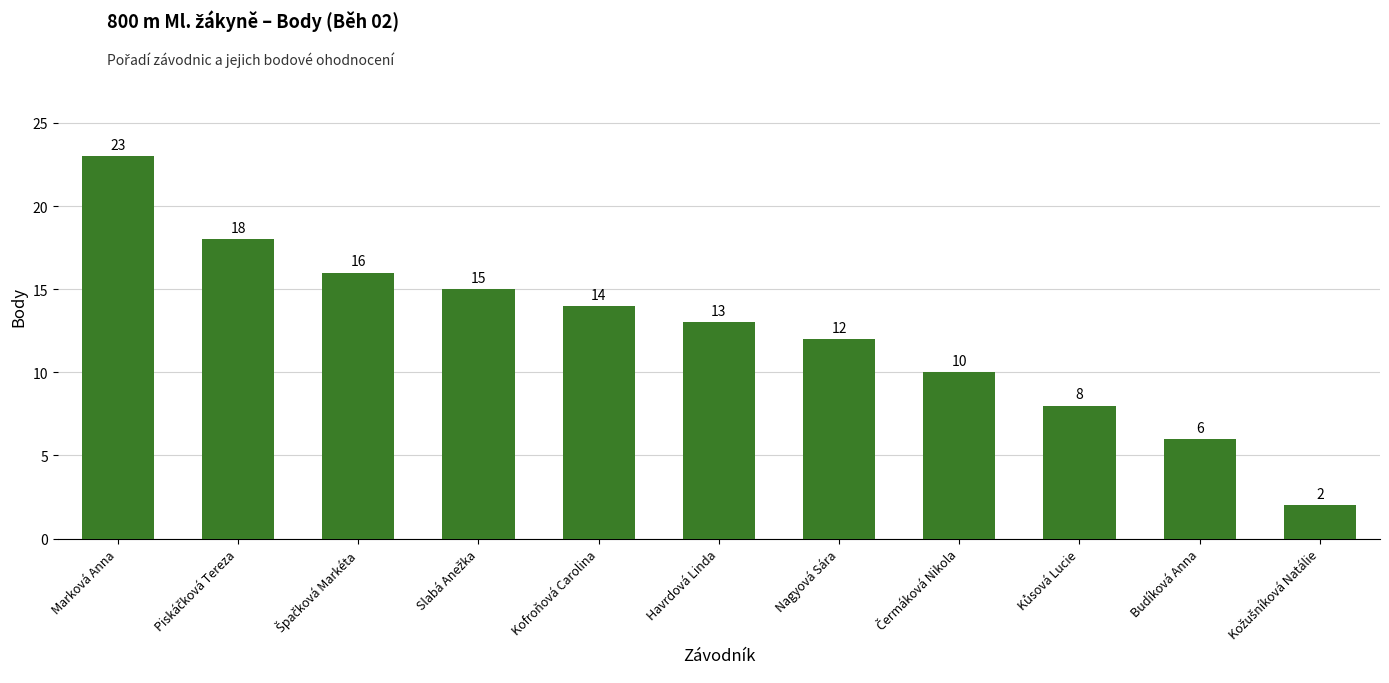

What is the difference between the maximum and minimum values?

21